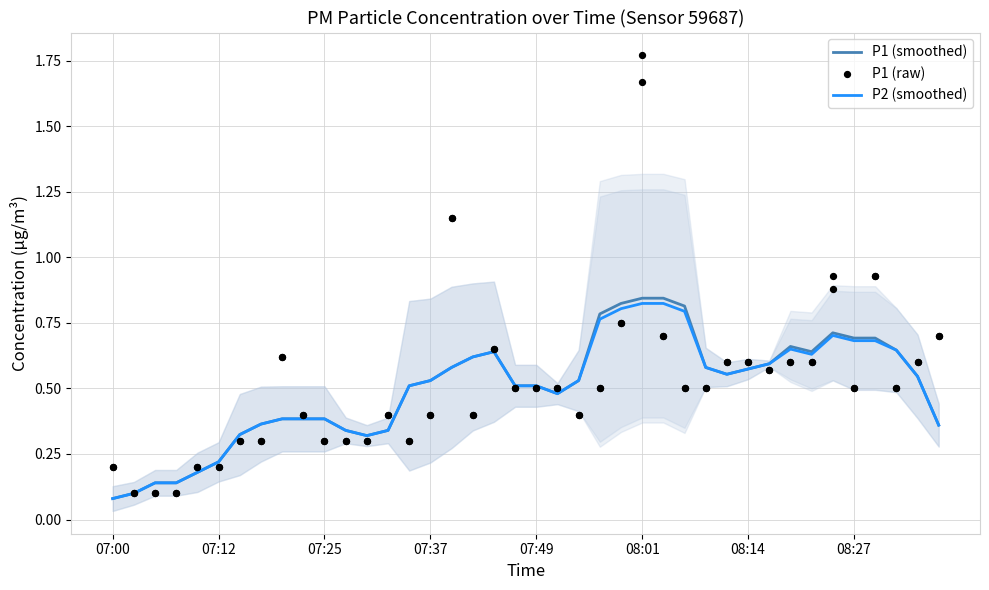

At how many categories does at least one series exceed 1?

2